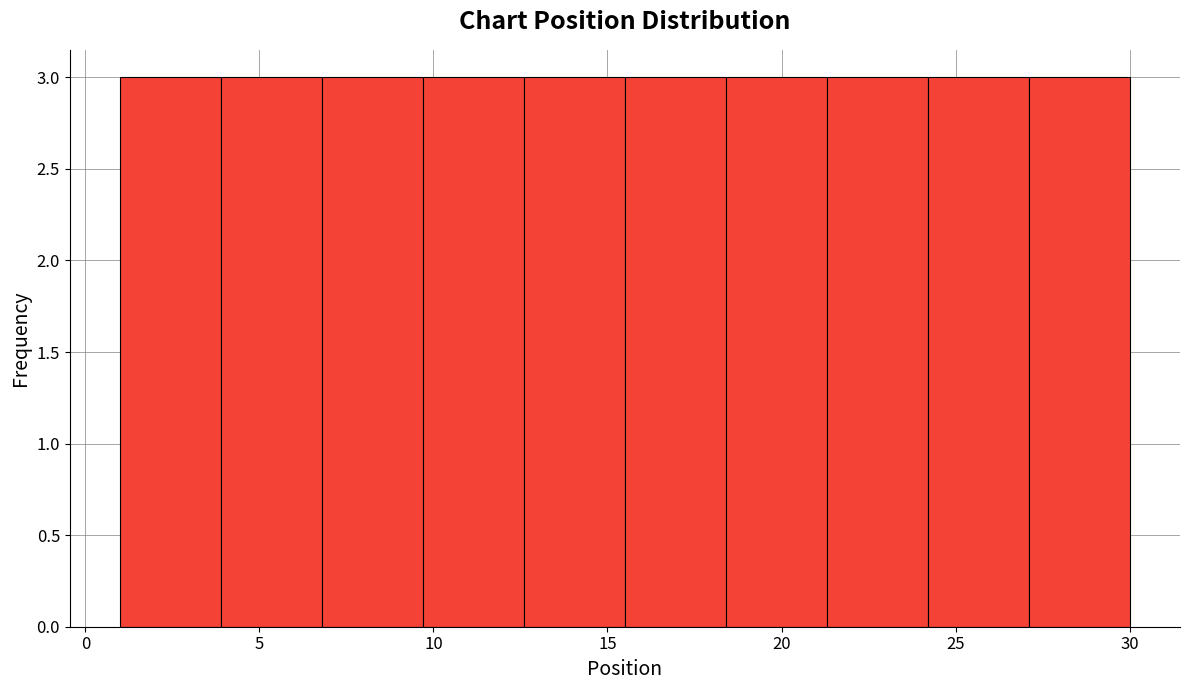

What is the height of the bar covering 21.3 to 24.2 on the x-axis? Neither the bar edges nor the heights are printed on the chart, so give them approximately, as read against the axes.

3